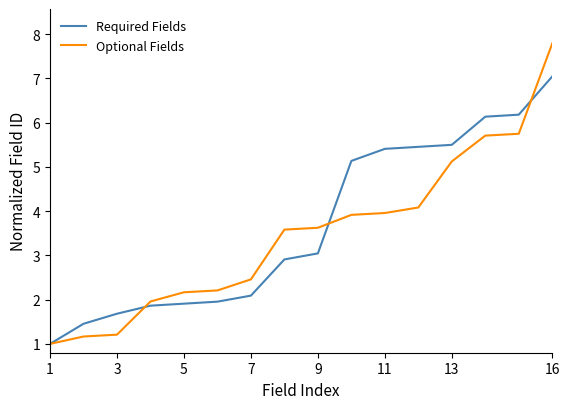

What is the minimum value shown in the chart?

1.0